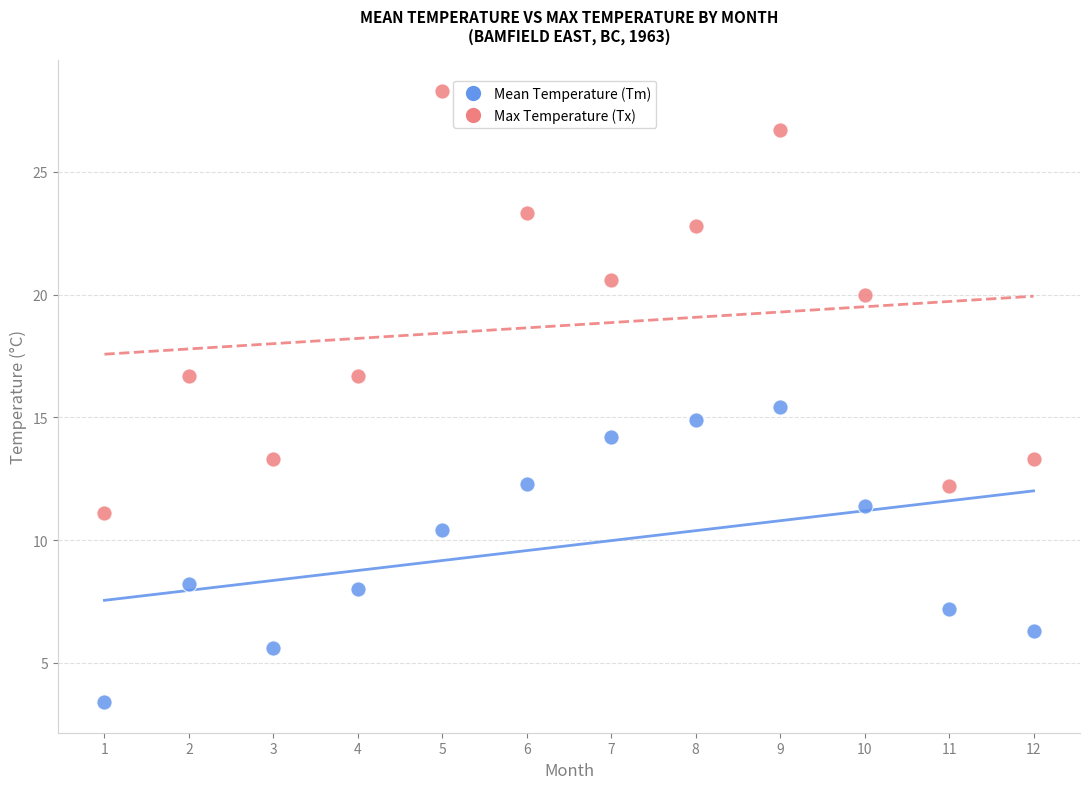

Which series reaches the minimum Y coordinate?

Mean Temperature (Tm)